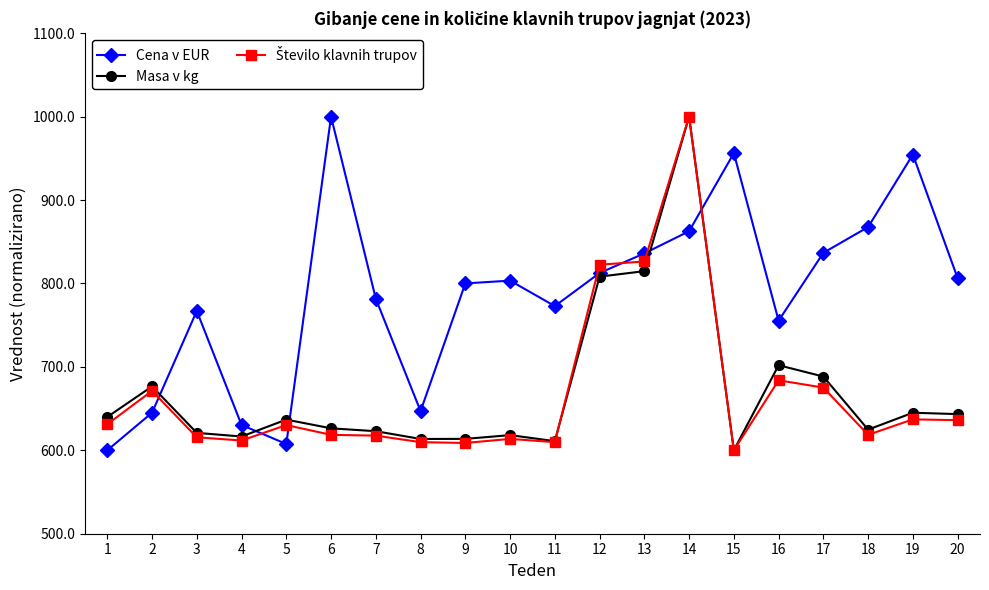

Which series changed the most between 16 and 19?

Cena v EUR